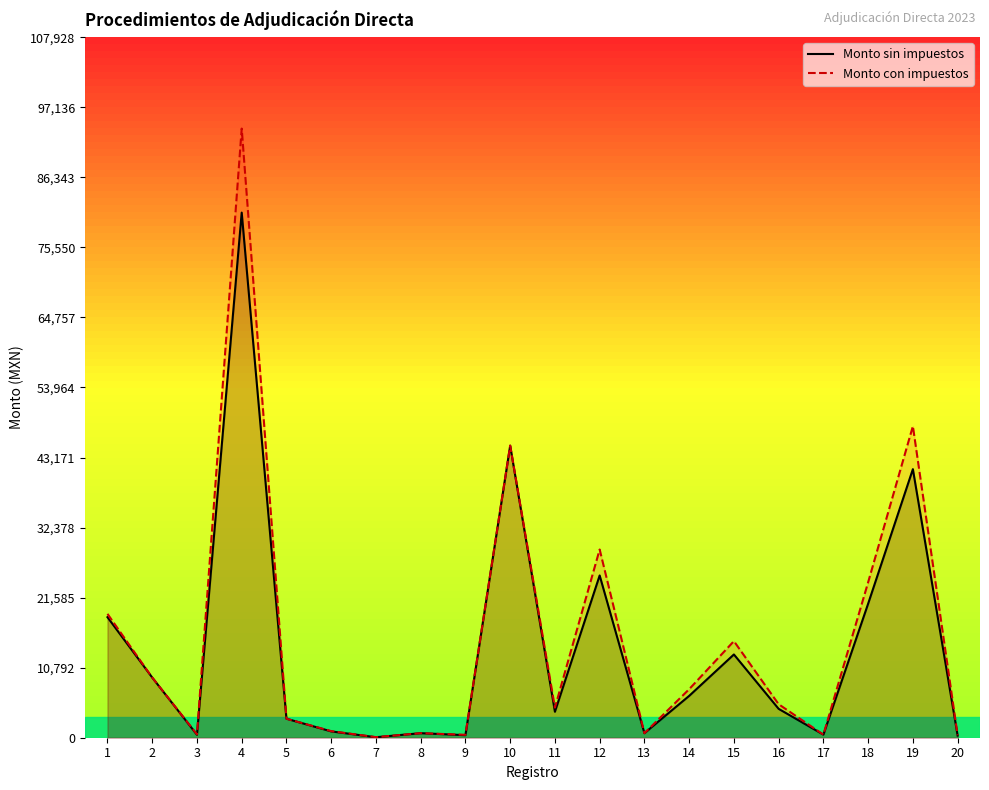

Where is Monto con impuestos nearest to the value 46969?

19